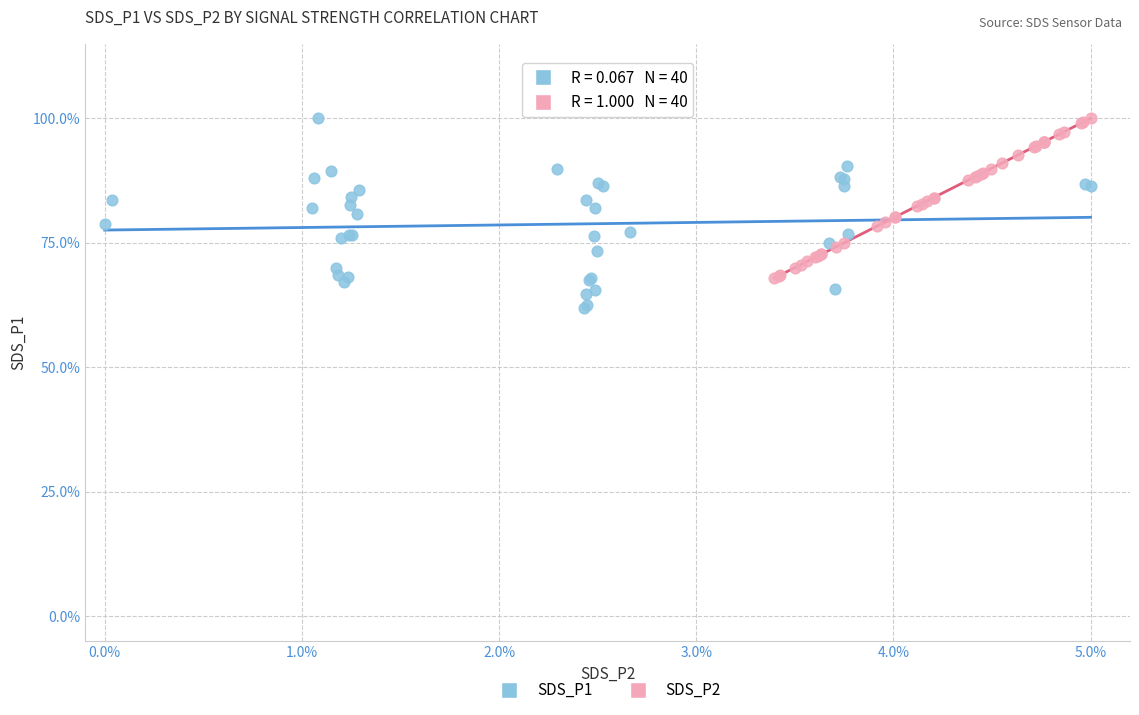

Which series contains the lowest Y value?

SDS_P1